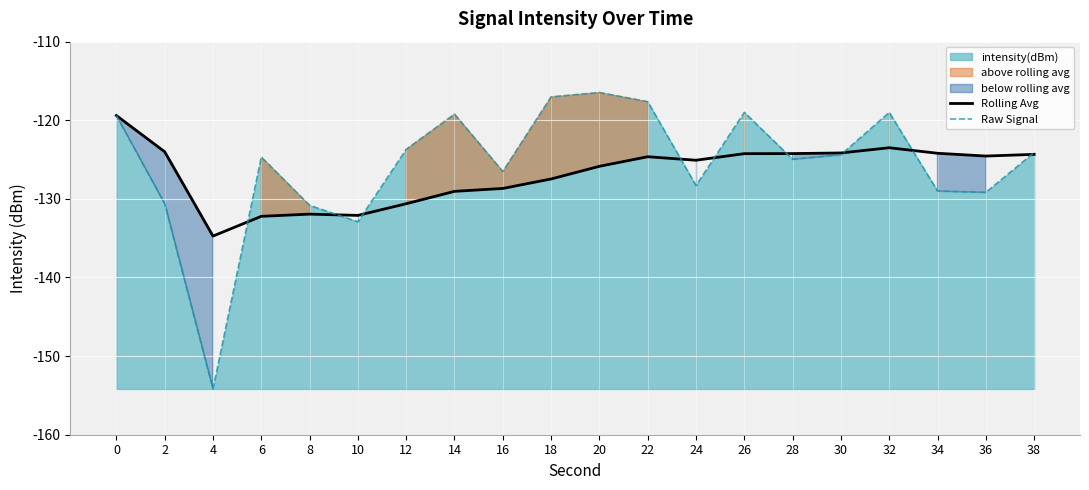

Rank the series by their maximum value, from lowest to highest.

Rolling Avg, Raw Signal